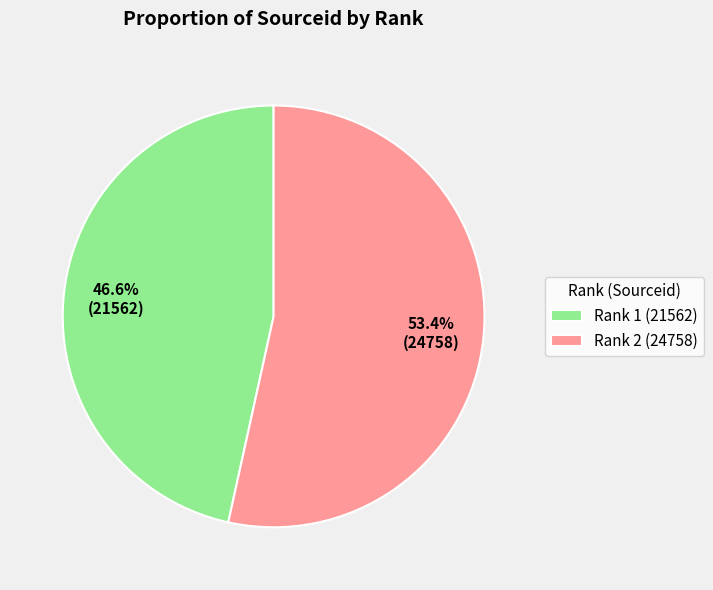

What is the smallest slice in the pie chart?

Rank 1 (21562)